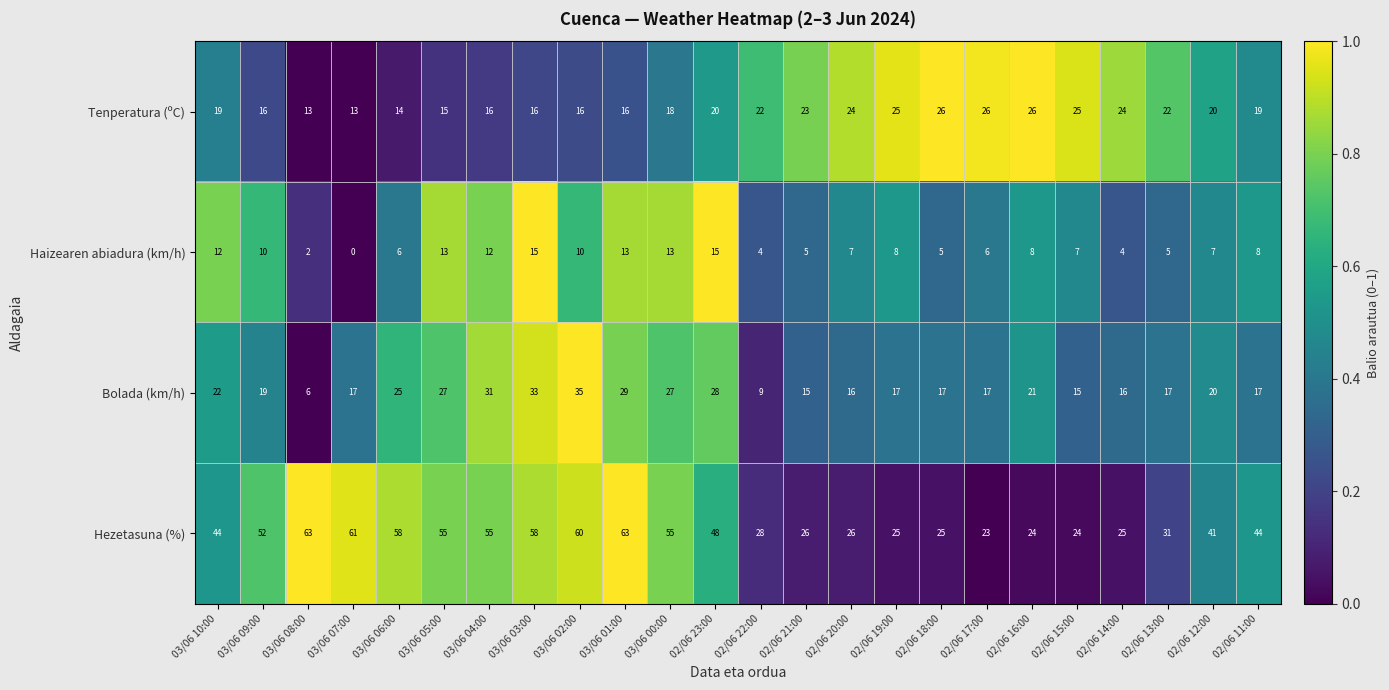

At 02/06 22:00, list the series in order from largest to smallest.

Hezetasuna (%), Tenperatura (ºC), Bolada (km/h), Haizearen abiadura (km/h)